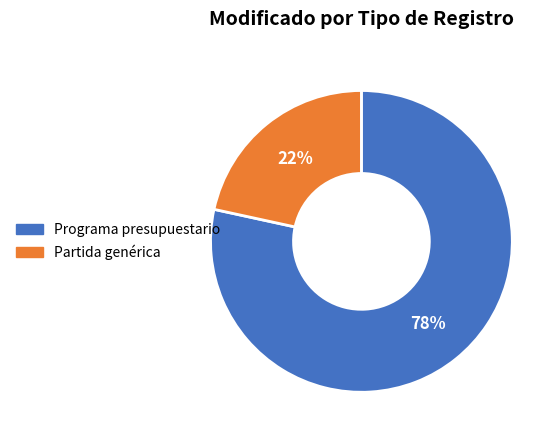

Combined, do Partida genérica and Programa presupuestario account for over 50%?

Yes